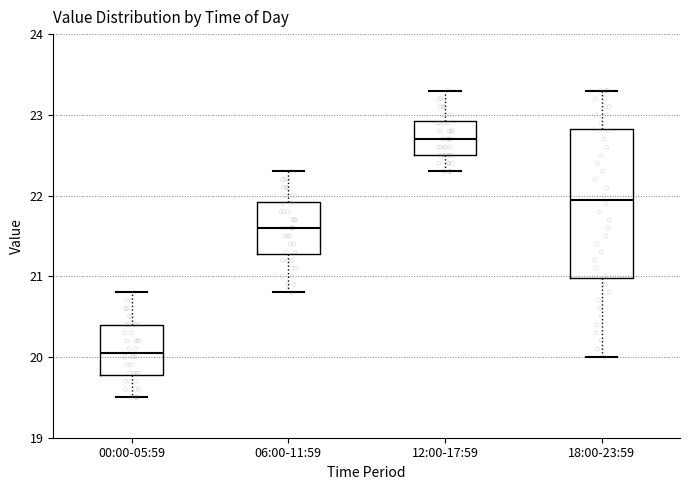

Which box's median line is the highest?

12:00-17:59